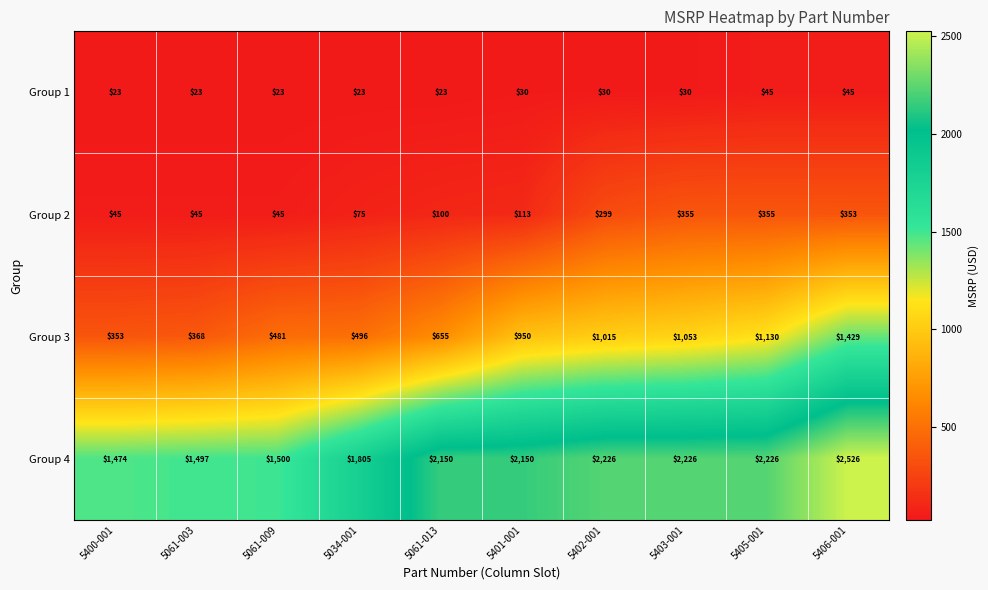

Which series has the widest spread of values?

Group 3